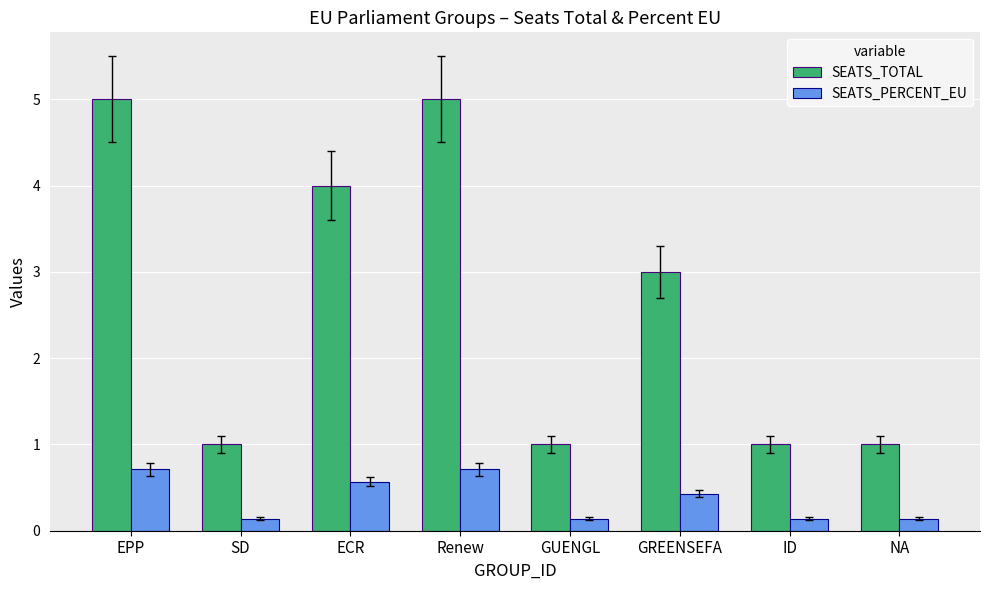

Reading right to left, what are all the values shown in this chart?

SEATS_TOTAL: 1.0	1.0	3.0	1.0	5.0	4.0	1.0	5.0
SEATS_PERCENT_EU: 0.1	0.1	0.4	0.1	0.7	0.6	0.1	0.7